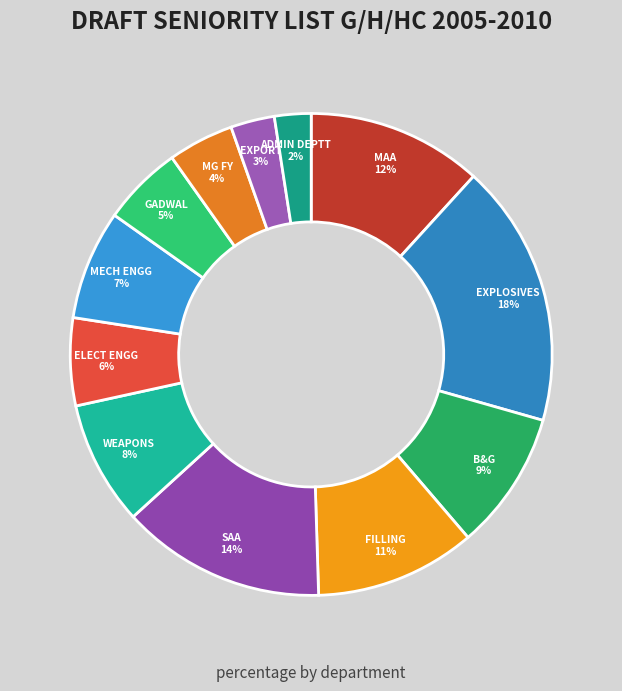

Is it true that MAA is 12% of the pie?

True